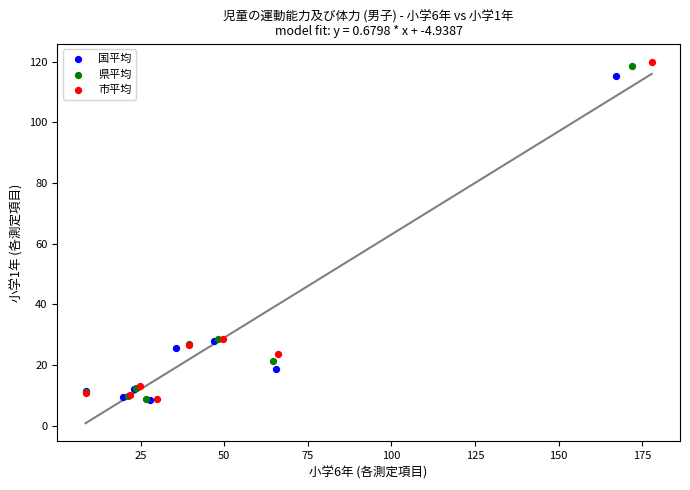

Which series has the widest spread of Y values?

市平均